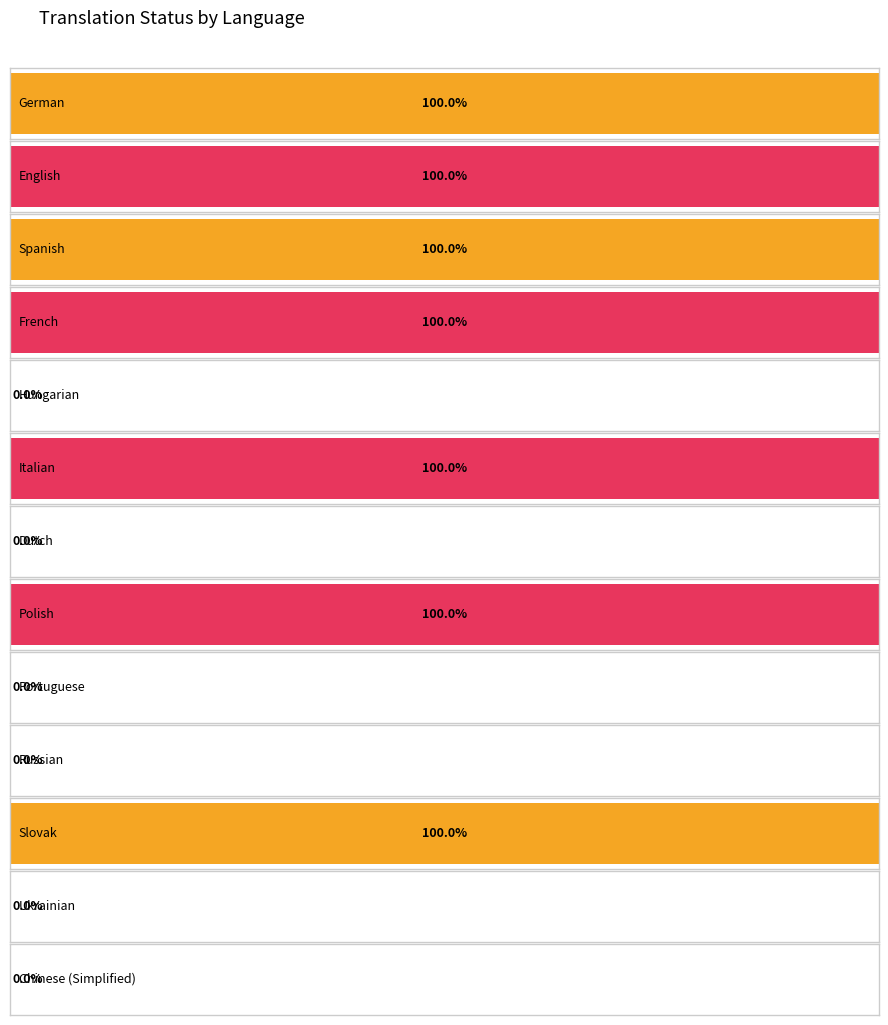

How many data points does each series have?

13